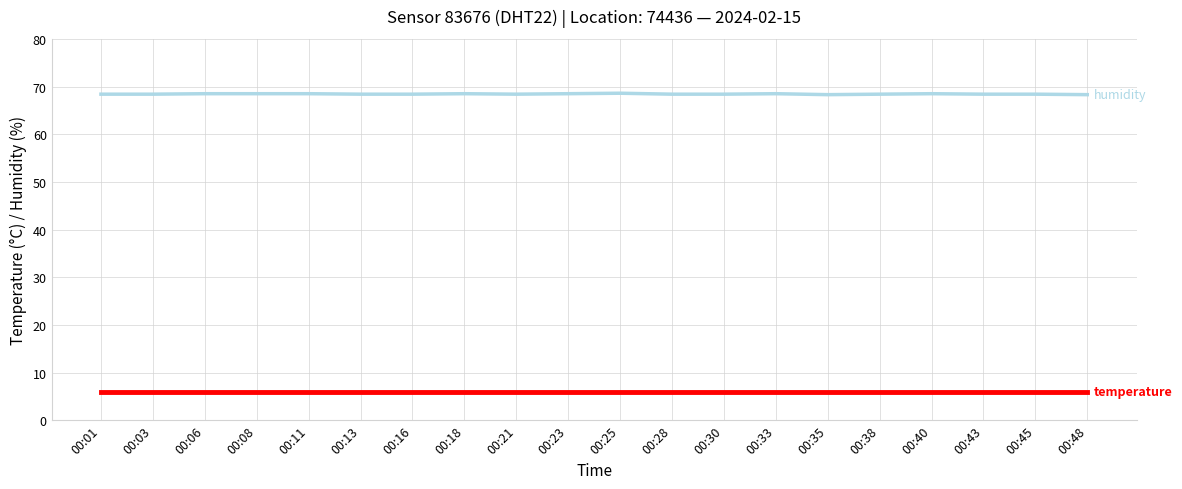

What is the greatest value displayed?

68.6